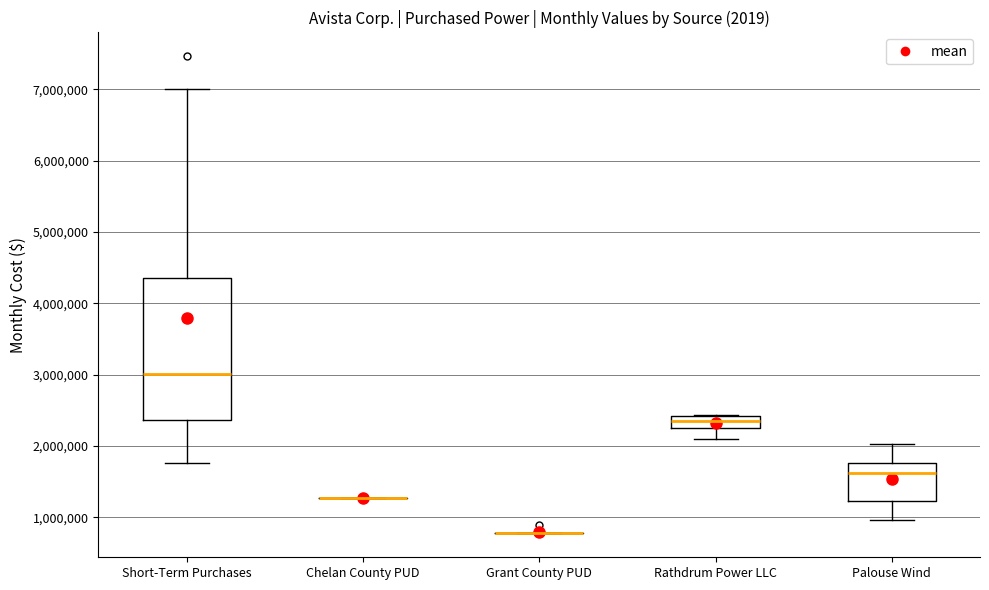

Reading left to right, read every box against the y-axis: the position of its median line, the range the box covers, and the ends of its whiskers. The values are not printed on the chart, so give them approximately, as read against the axis.

Short-Term Purchases: median 3000000, box 2400000 to 4400000, whiskers 1800000 to 7000000
Chelan County PUD: box collapsed to a line at 1300000, whiskers 1300000 to 1300000
Grant County PUD: box collapsed to a line at 800000, whiskers 800000 to 800000
Rathdrum Power LLC: median 2400000 (inside the box), box 2300000 to 2400000, whiskers 2100000 to 2400000
Palouse Wind: median 1600000, box 1200000 to 1800000, whiskers 1000000 to 2000000